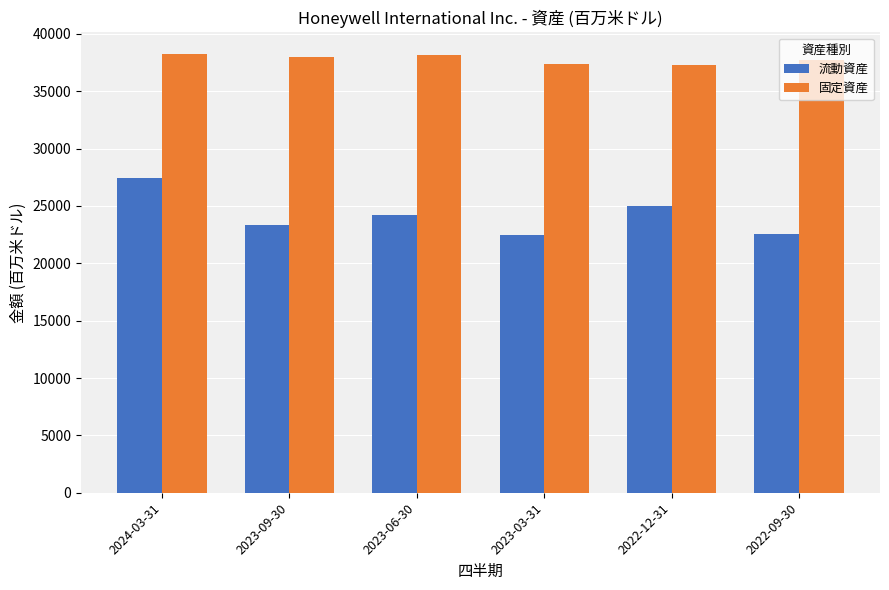

What are all the series names shown in the legend?

流動資産, 固定資産